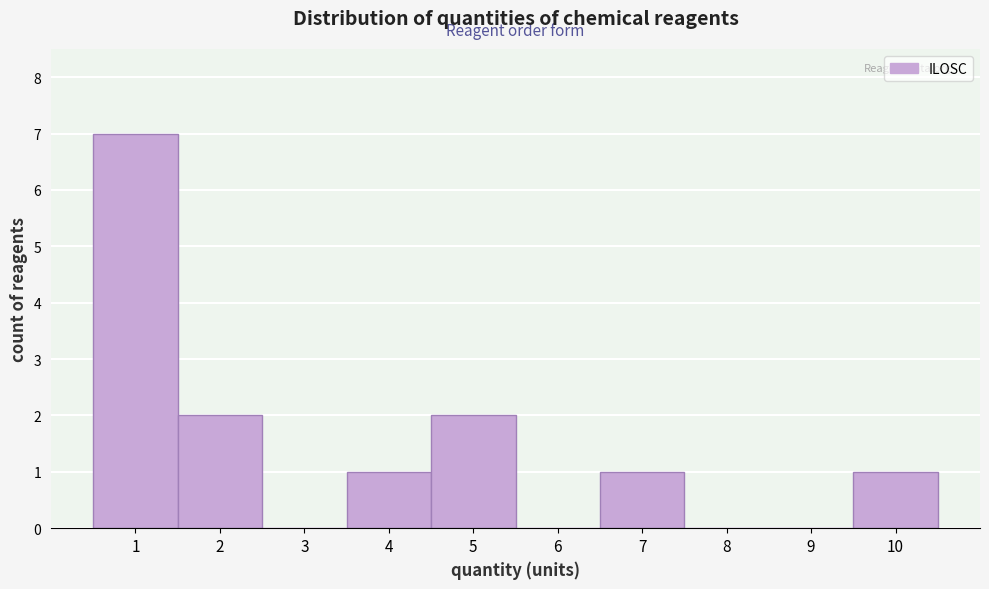

Over which range of the x-axis is the bar tallest?

0.5 to 1.5